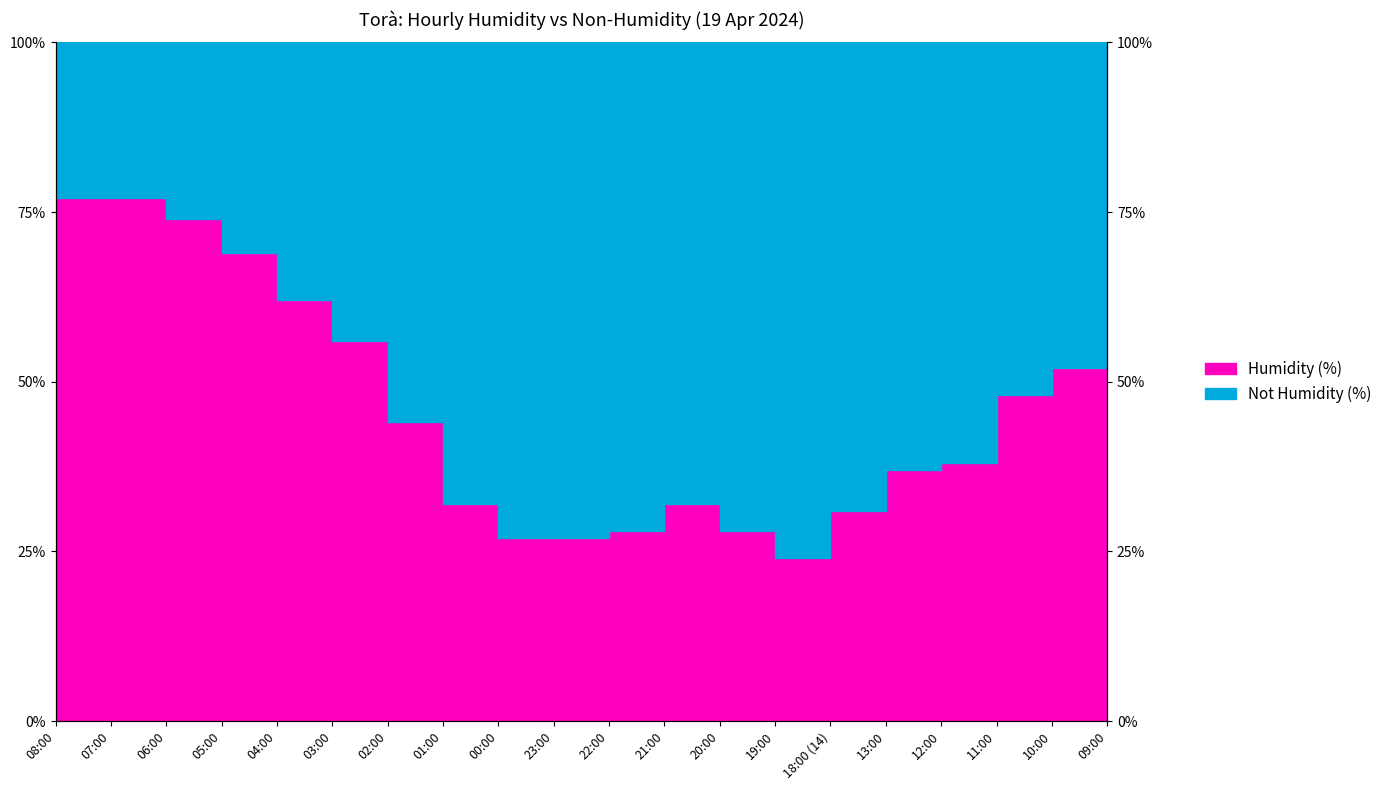

True or false: the data has more than 0 interior local peaks.

True